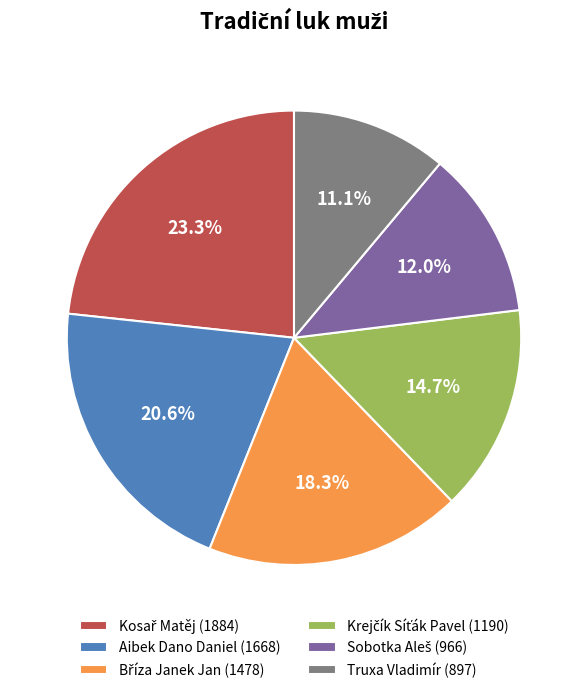

To the nearest percent, what is the difference between the largest and smallest slice percentages?

12%